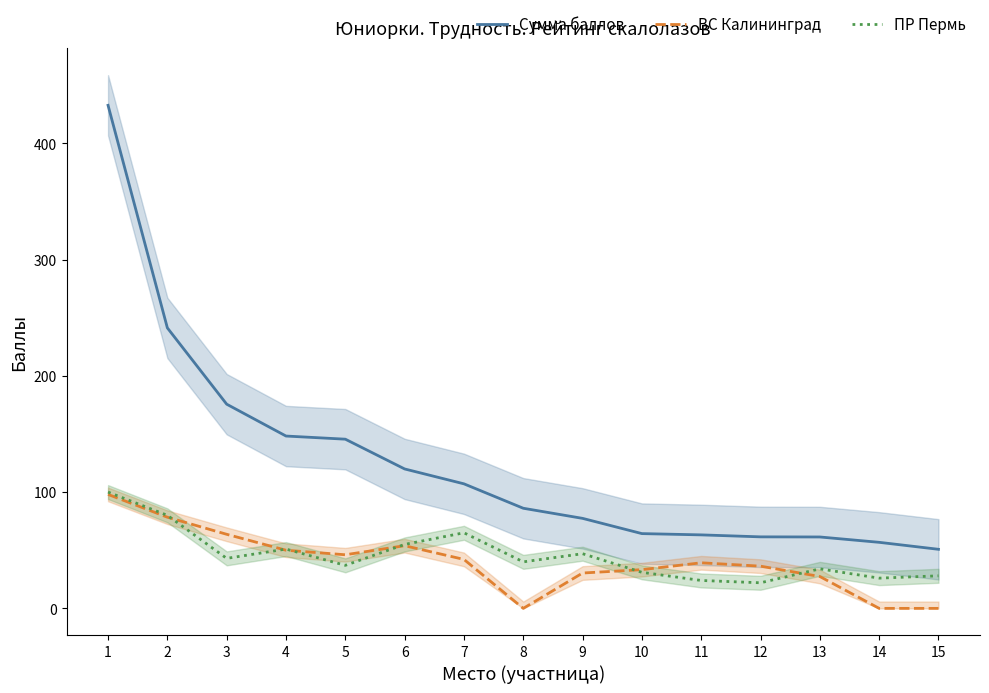

Where does the Сумма баллов series first go above 86?

1